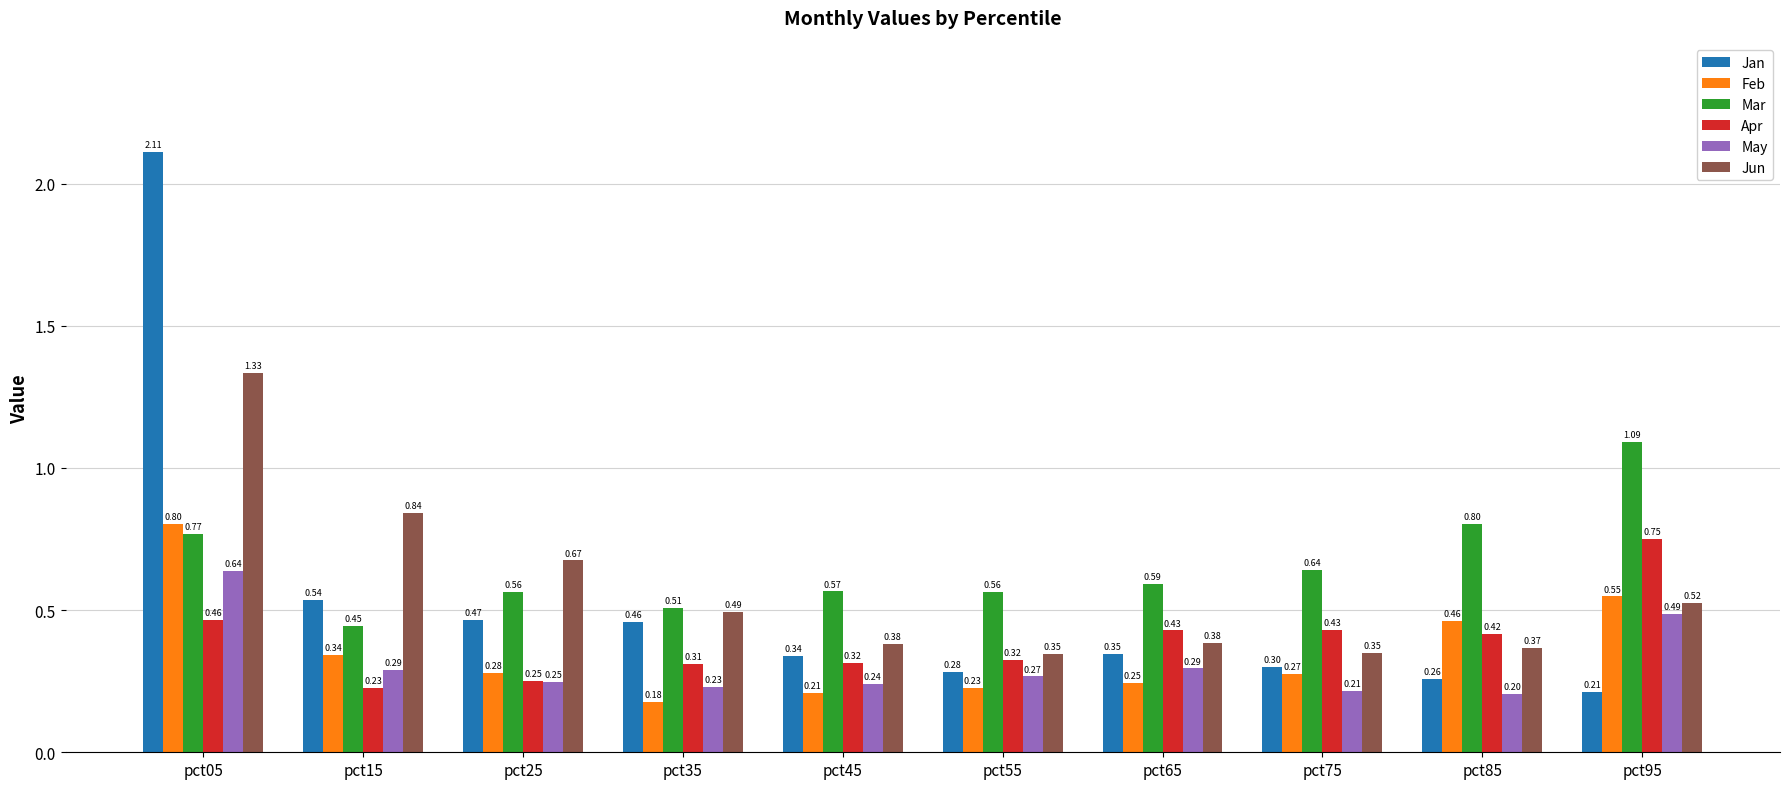

How many categories are shown in the chart?

10